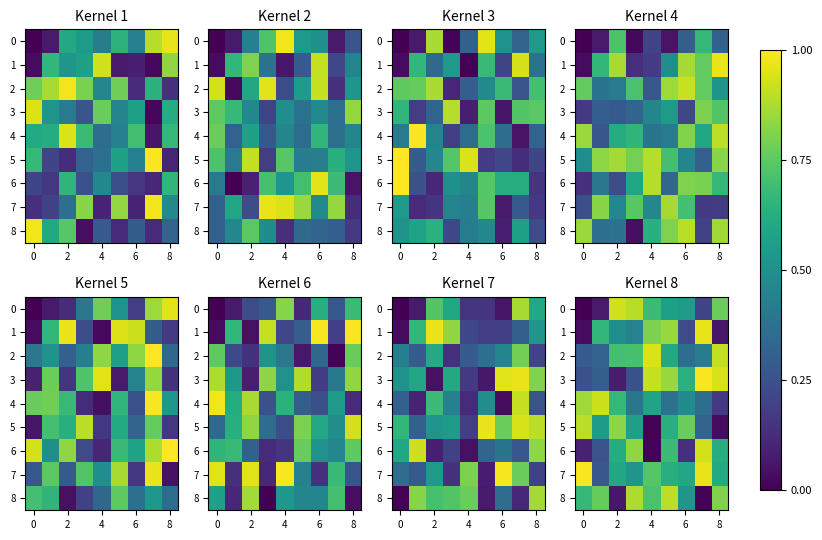

Where is 6 nearest to the value 0?

4